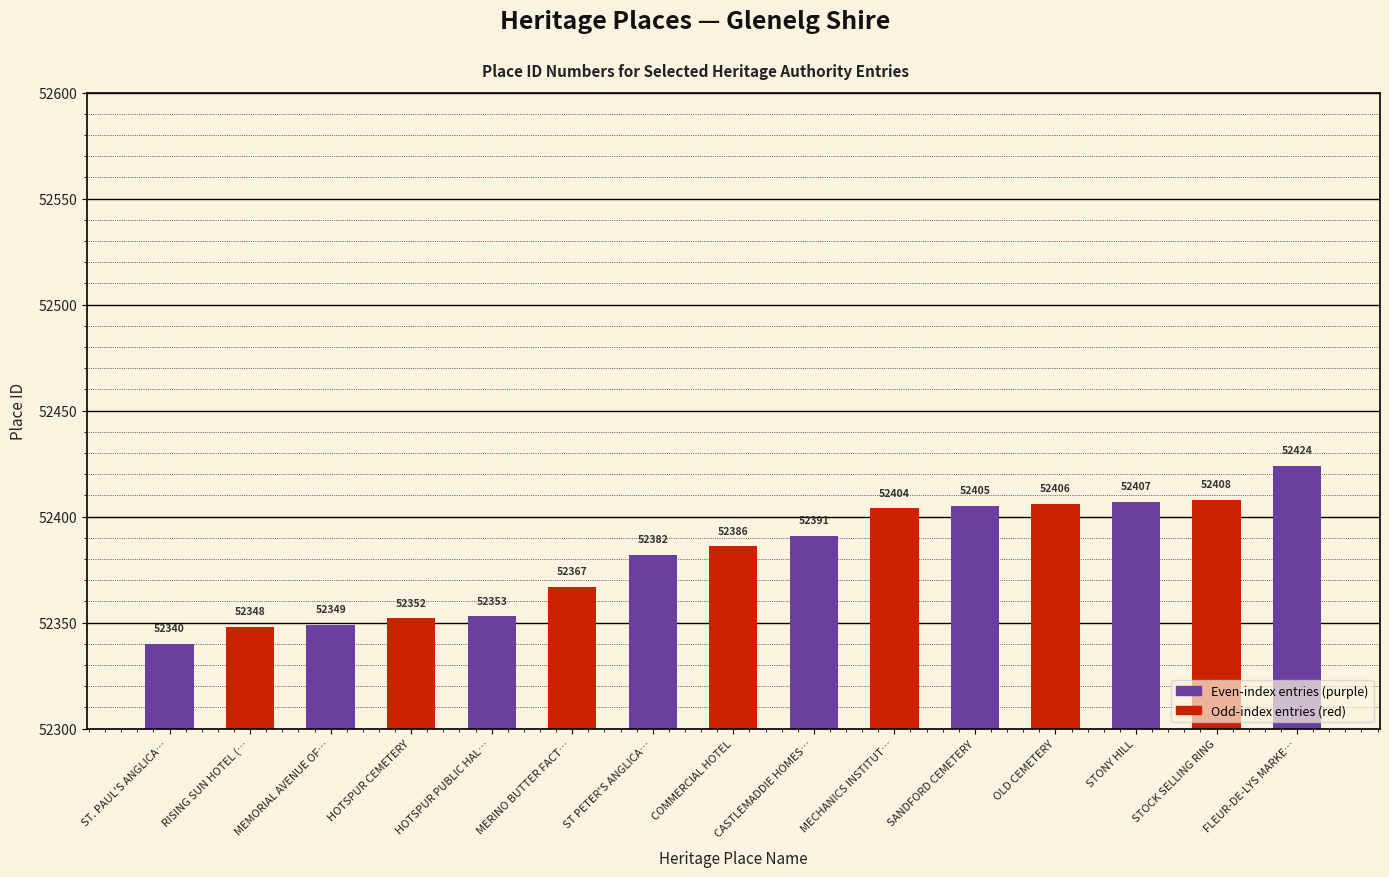

What is the ratio of the value at COMMERCIAL HOTEL to the value at ST. PAUL'S ANGLICA…?

1.0